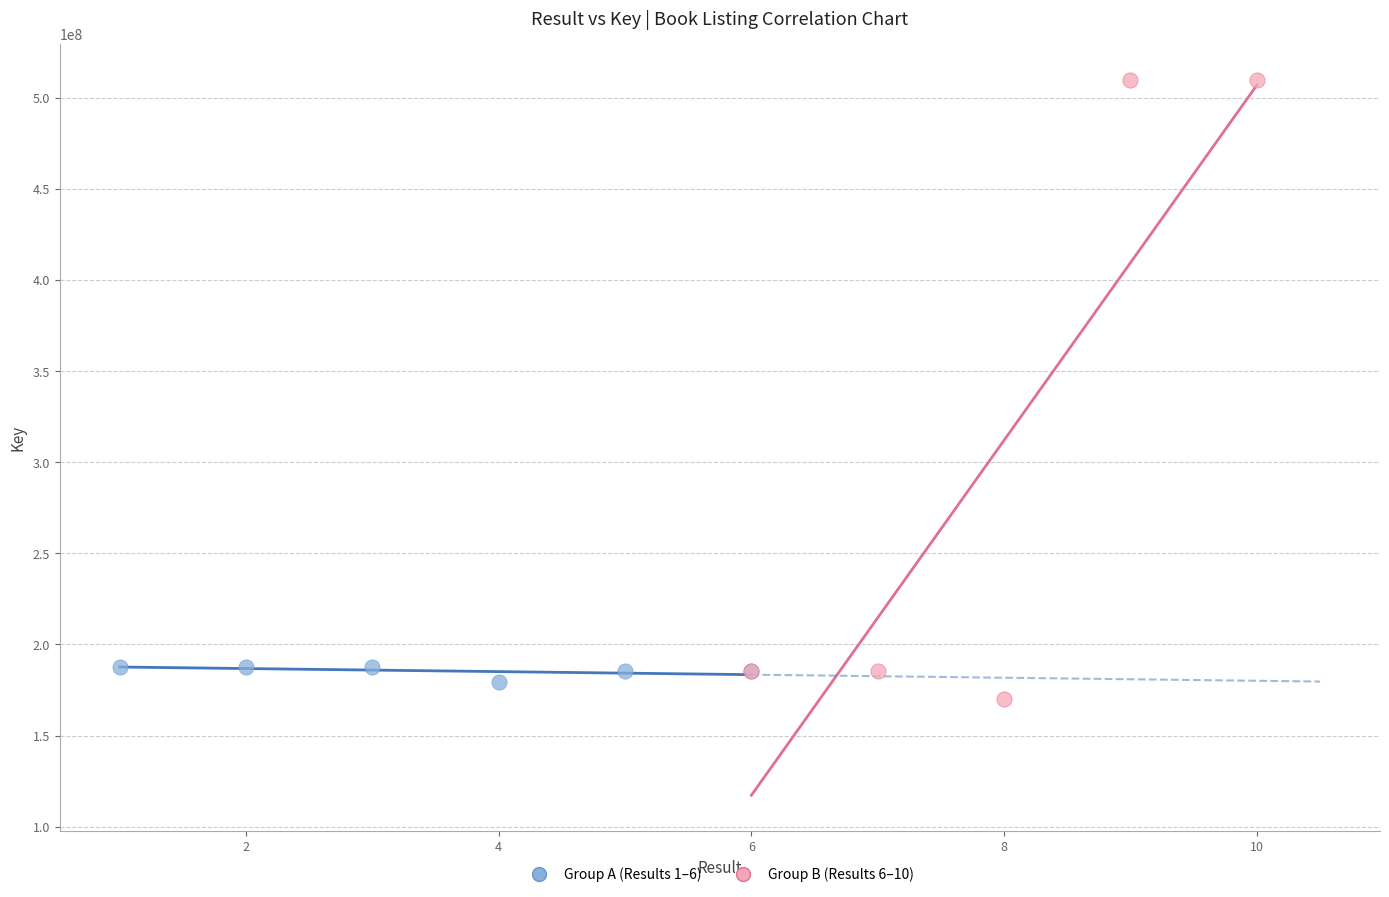

Which series contains the highest Y value?

Group B (Results 6–10)